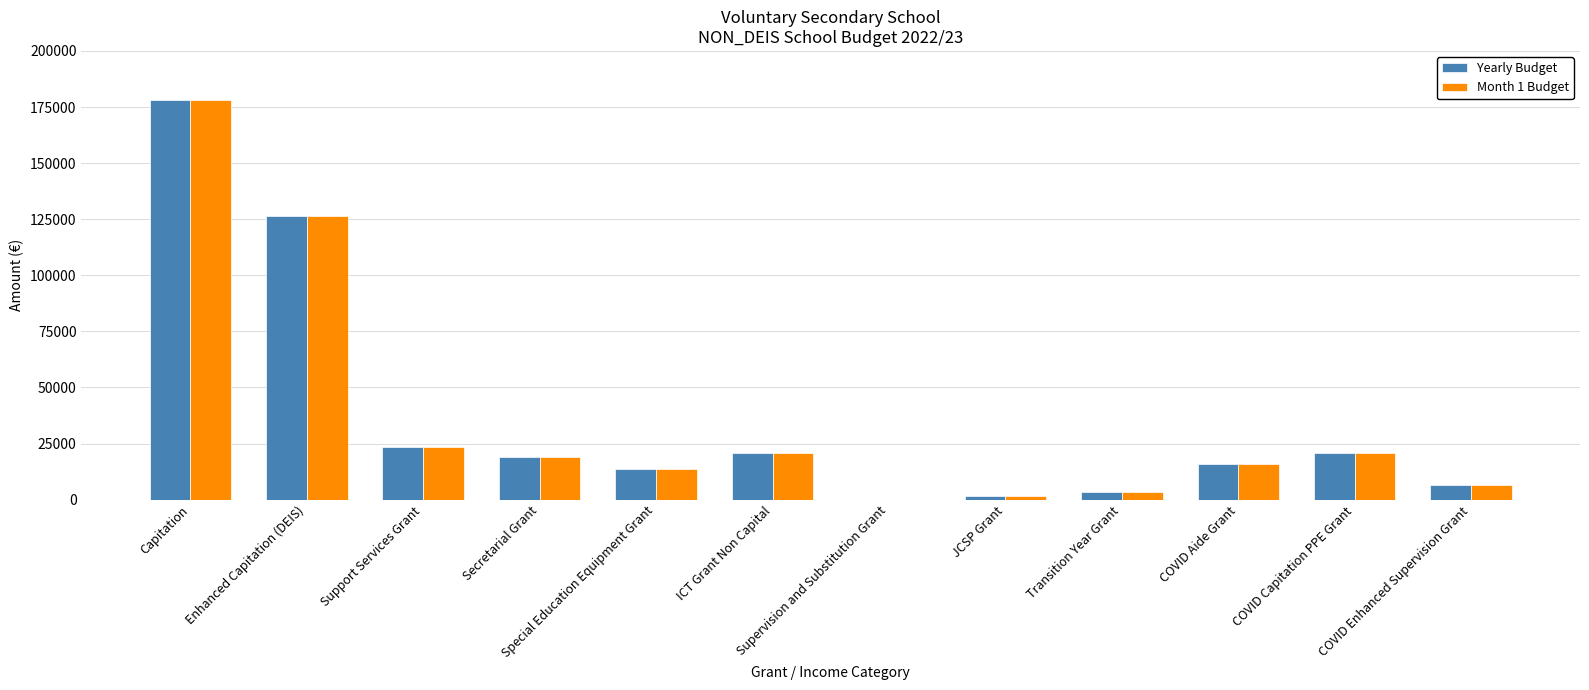

What is the sum of all Yearly Budget values?

430221